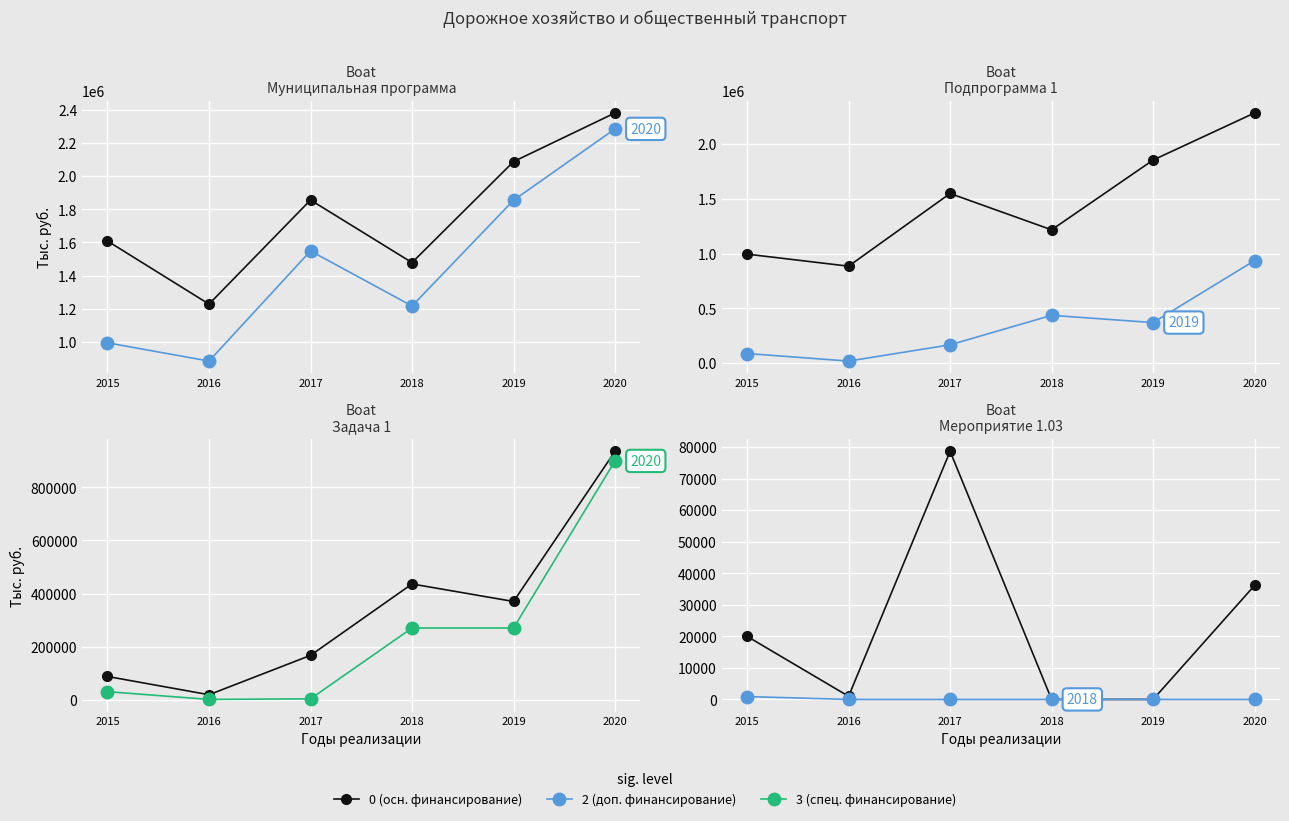

True or false: Задача 1 and Мероприятие 1.03 cross at least once.

False